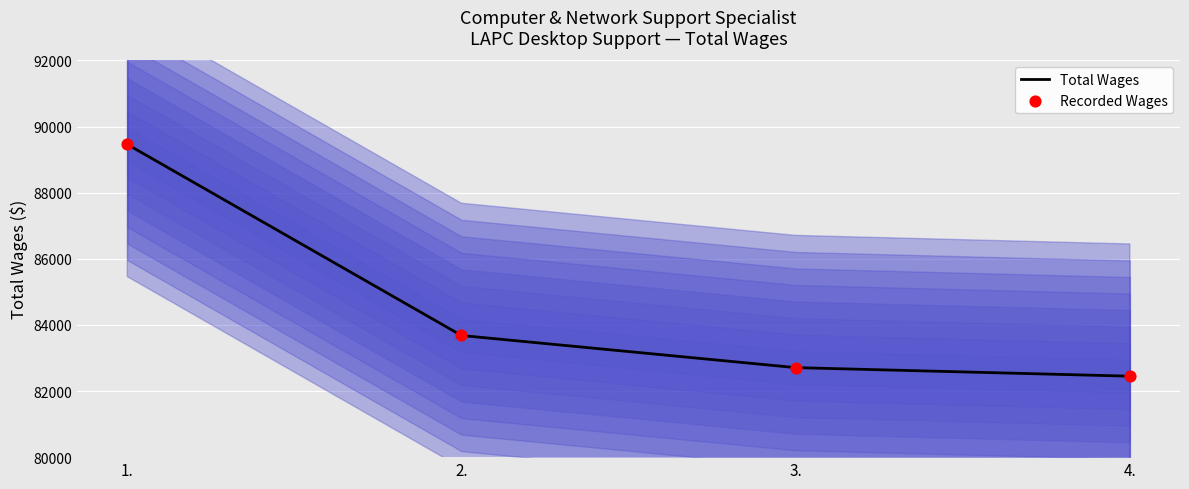

At how many categories does at least one series exceed 87192?

1